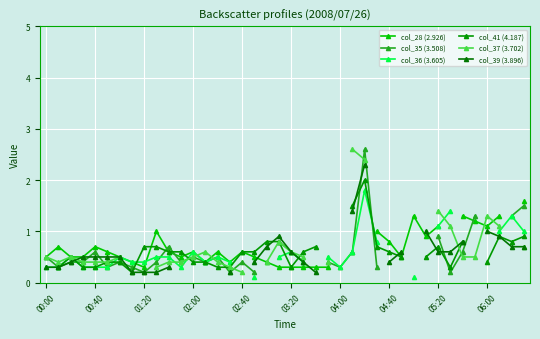

True or false: col_41 (4.187) has a value of 0.6 at 17.

True